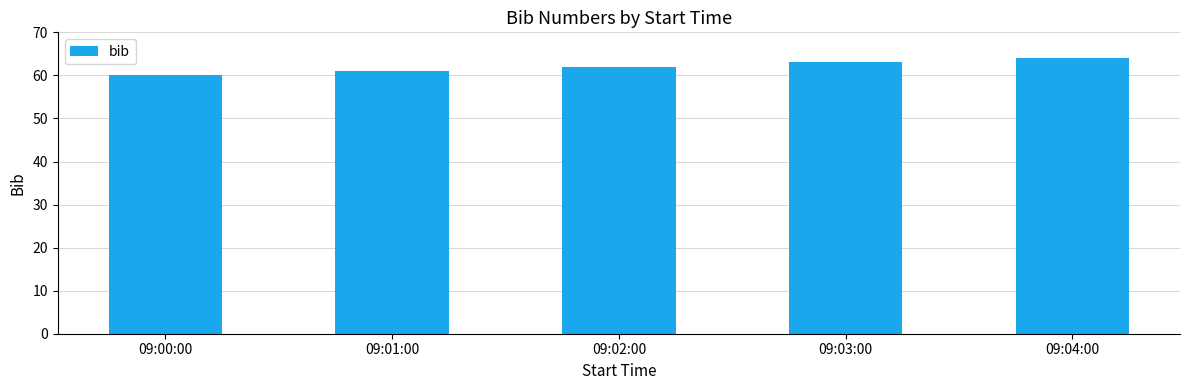

True or false: the data shows 62 at 09:02:00.

True